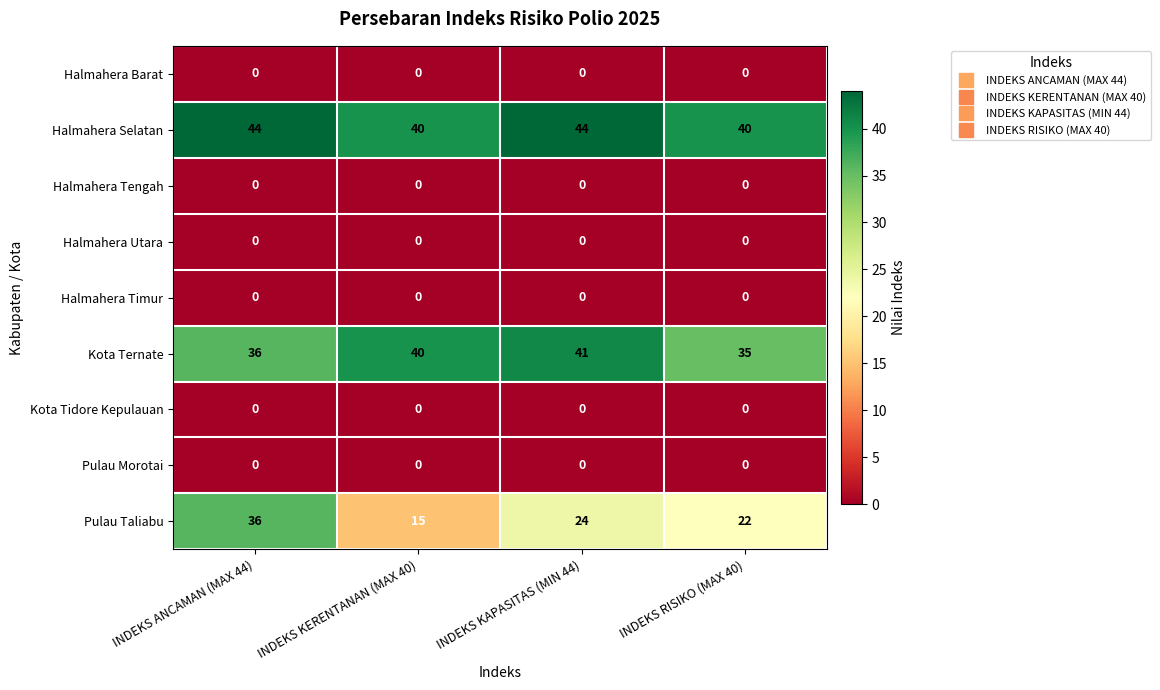

What is the difference between the maximum and minimum values in the Kota Ternate series?

6